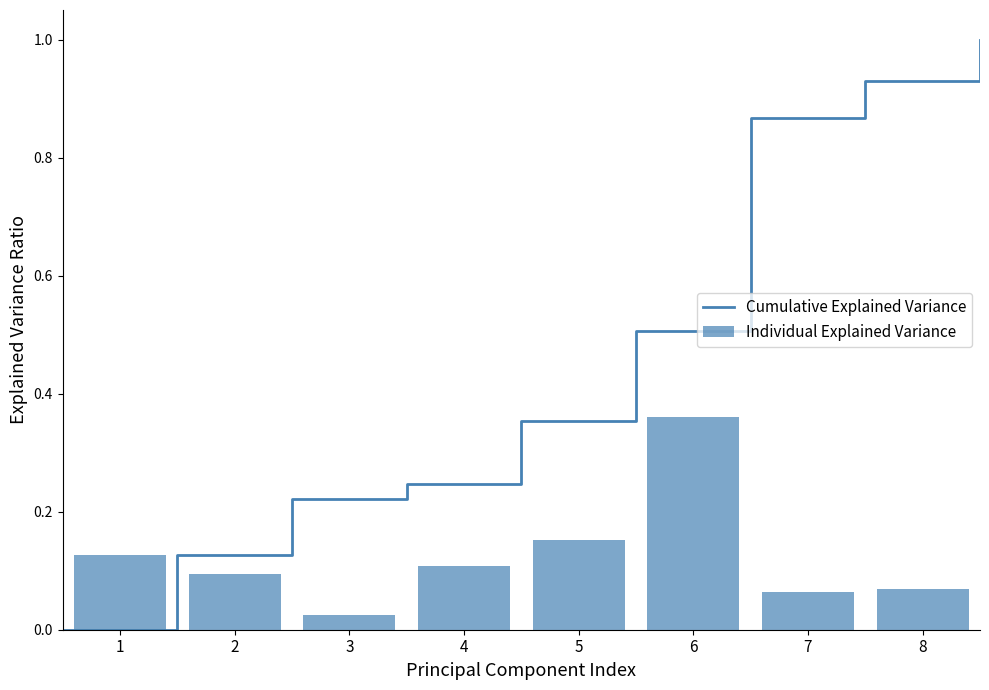

Read the value at 6.

0.4